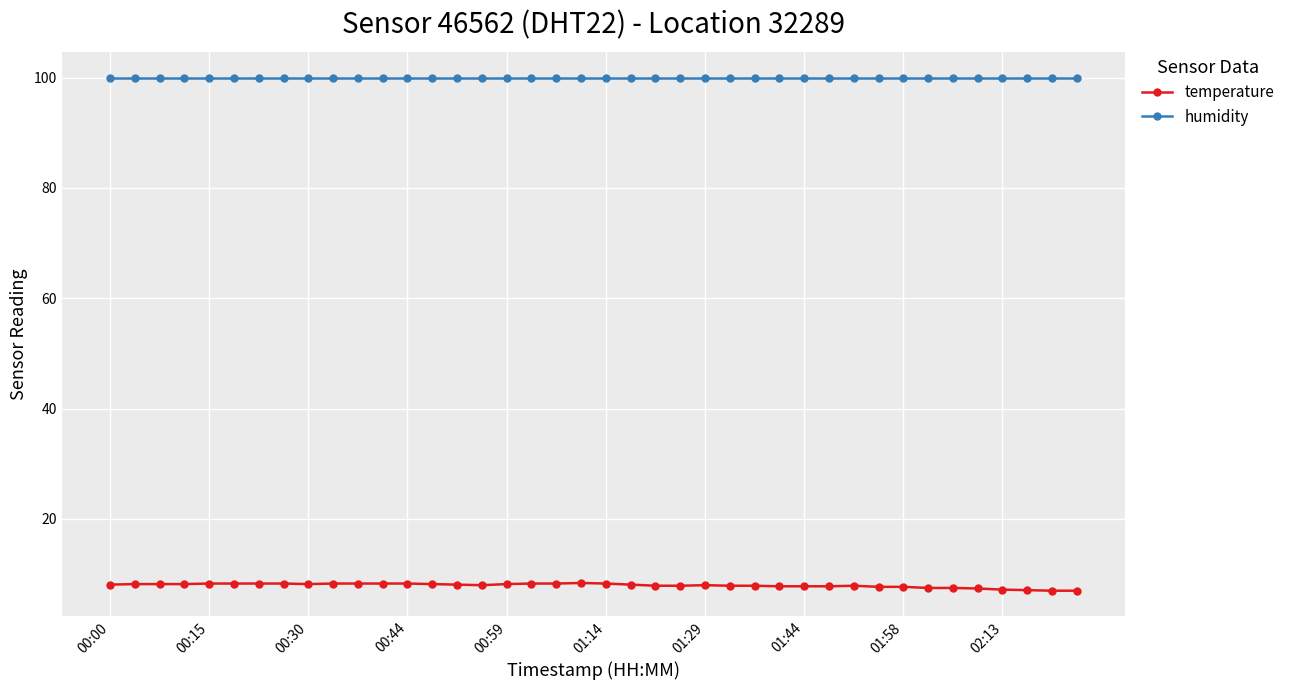

At how many categories does at least one series exceed 43?

40